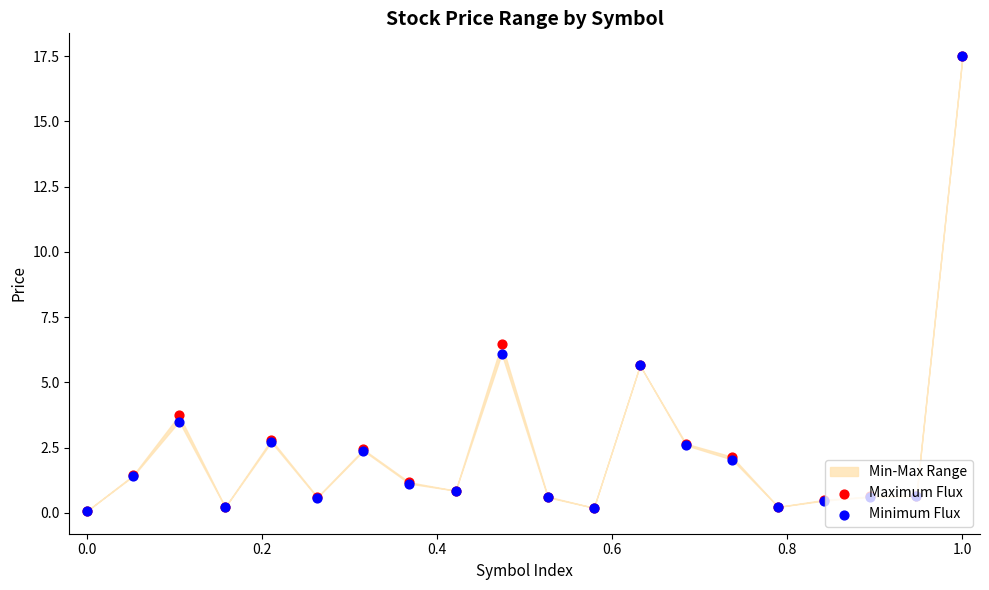

At how many categories does at least one series exceed 1?

10